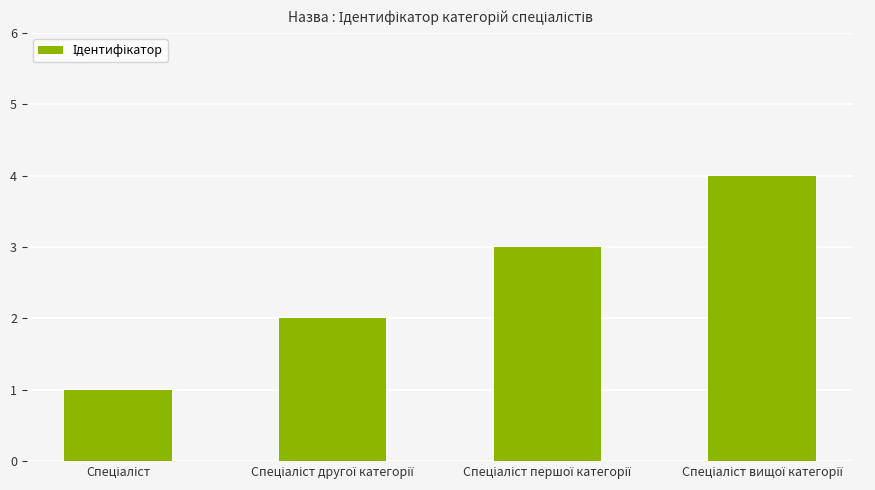

What is the maximum value shown in the chart?

4